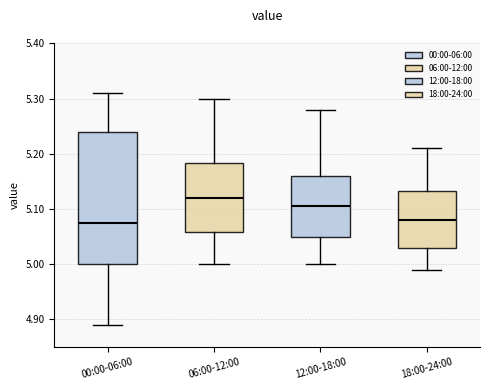

Comparing the boxes themselves (not the whiskers), which one is the tallest?

00:00-06:00